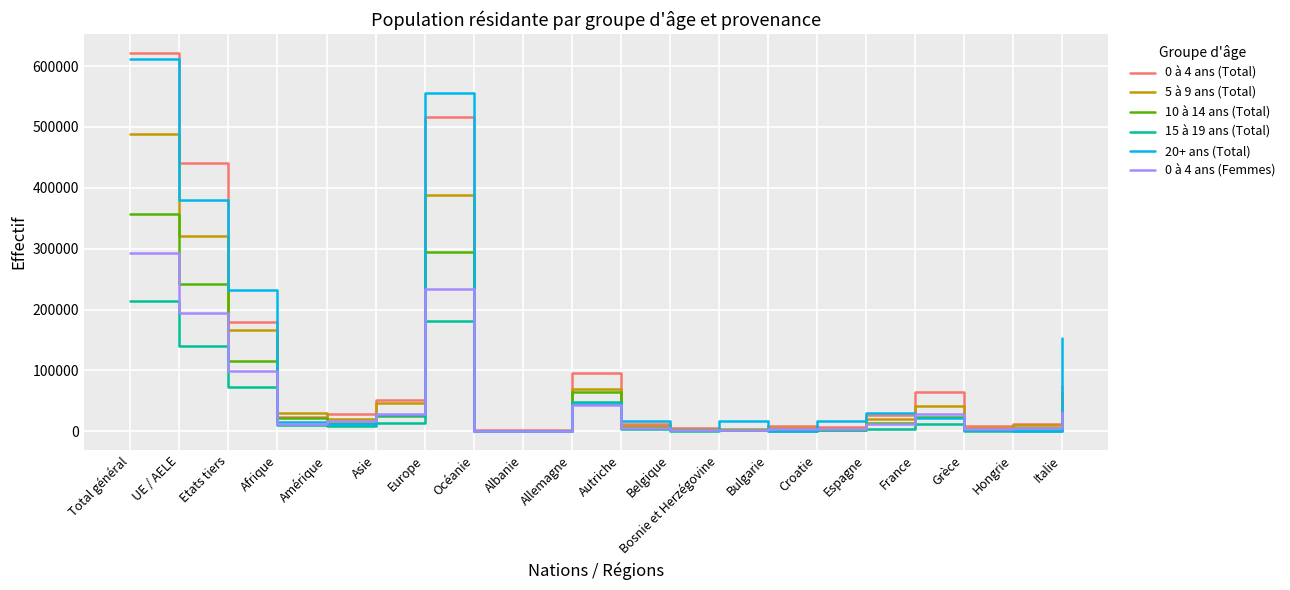

In 5 à 9 ans (Total), how many points are lower than both neighbors (excluding endpoints)?

5